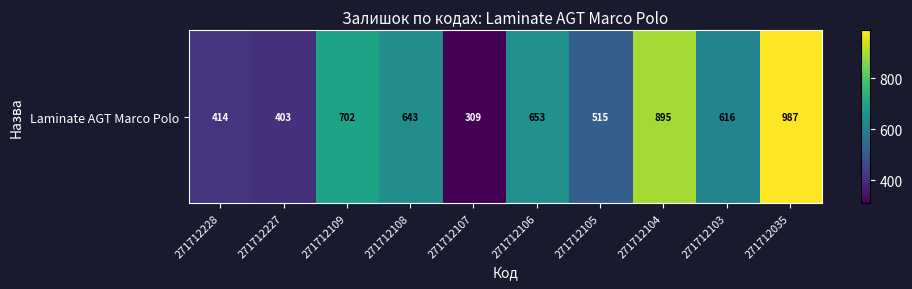

What is the ratio of the value at 271712105 to the value at 271712227?

1.3